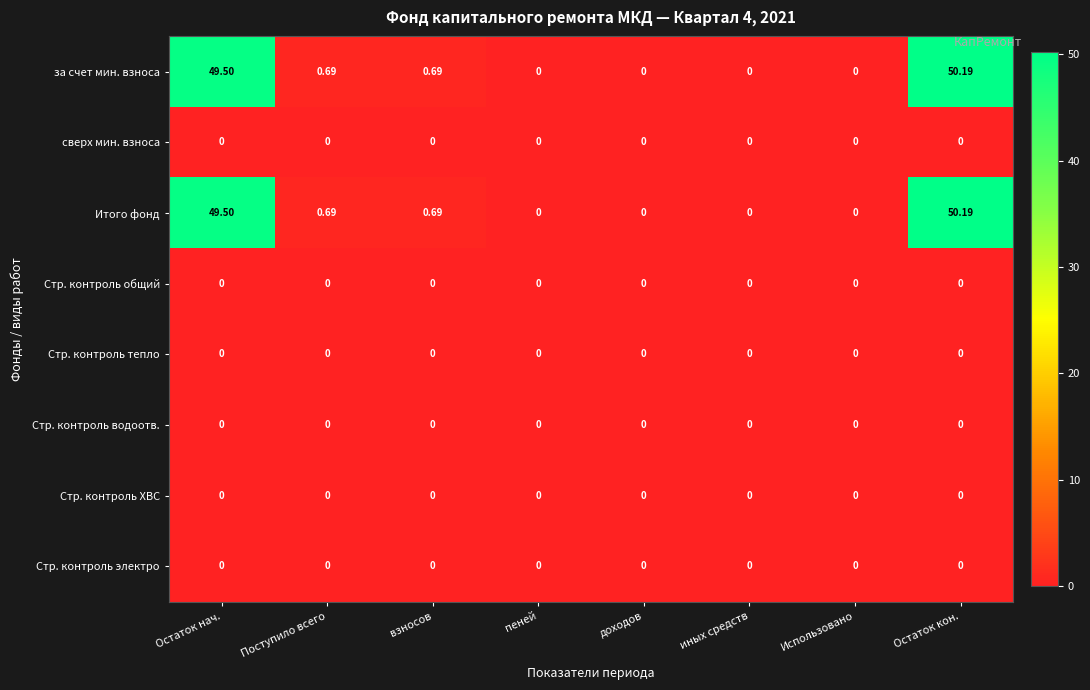

What is the difference between the highest and lowest values at Остаток нач.?

49.5